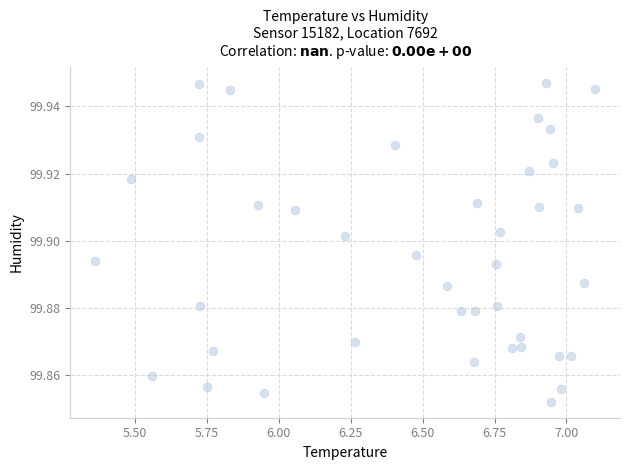

What is the range of X values (max minus min)?

1.7